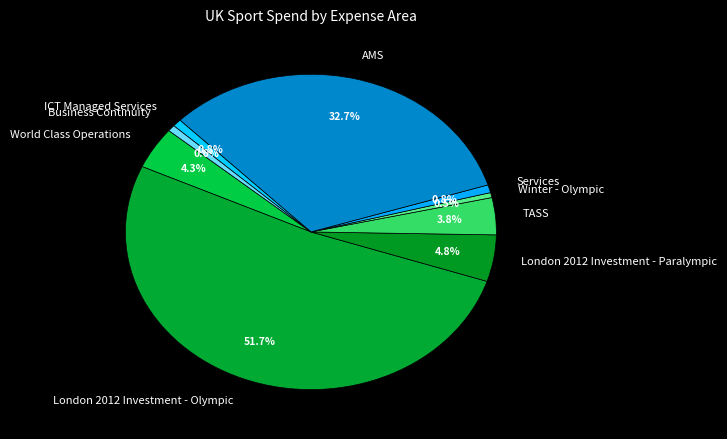

What is the largest slice in the pie chart?

London 2012 Investment - Olympic